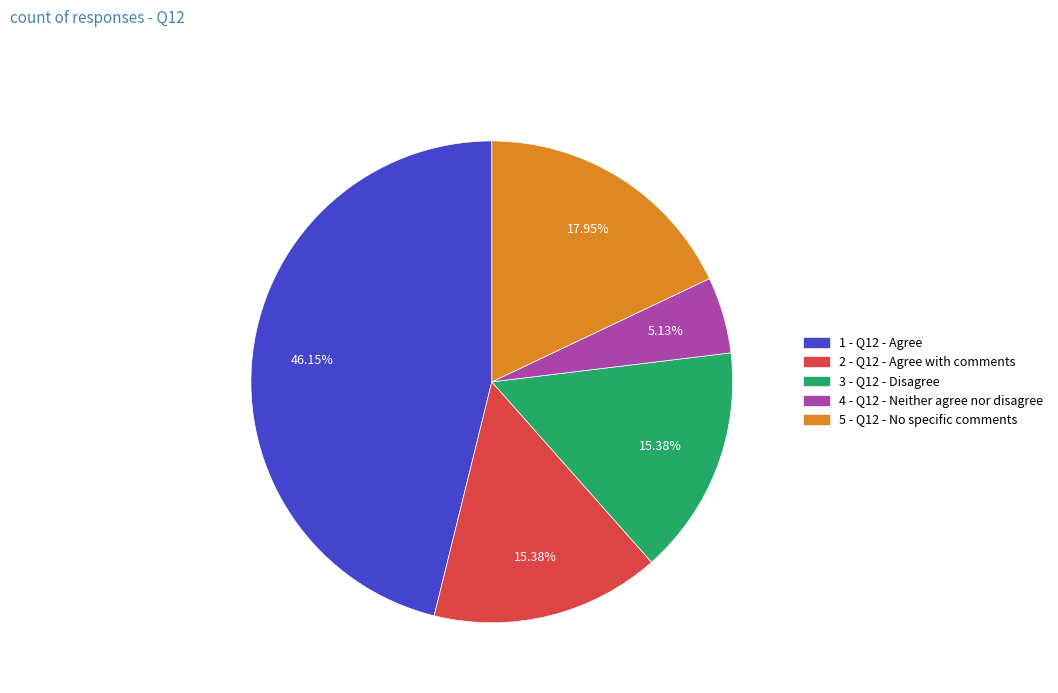

Which has a higher value, 4 - Q12 - Neither agree nor disagree or 5 - Q12 - No specific comments?

5 - Q12 - No specific comments